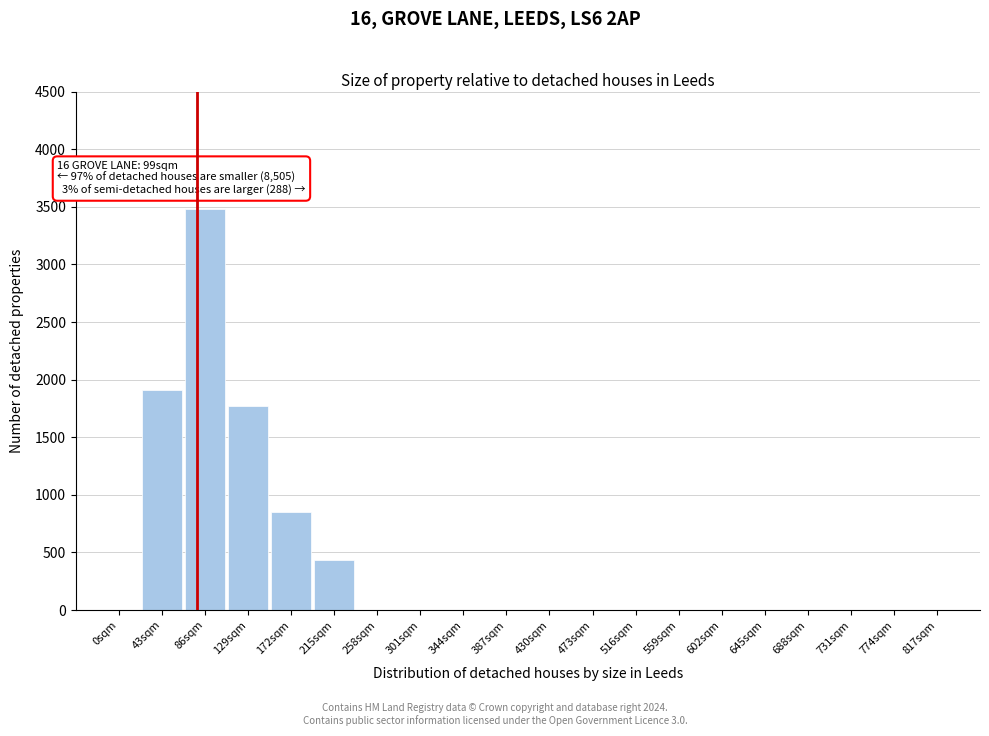

The value at 817sqm is 0. True or false?

True